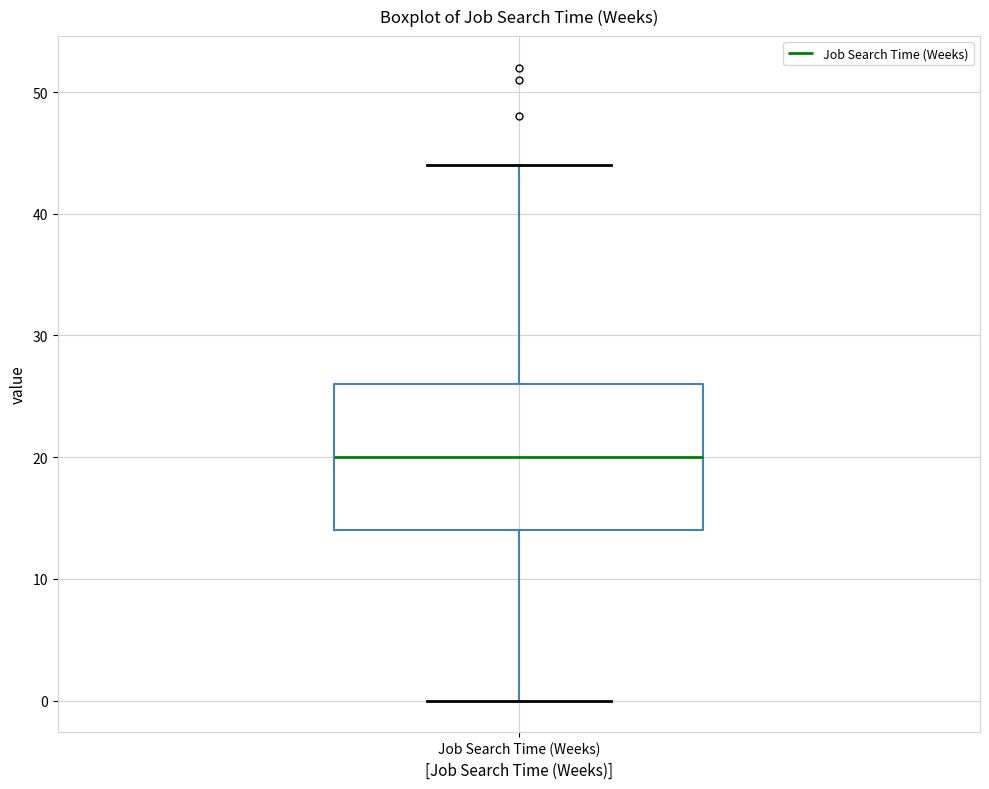

Where is the lower edge of the box for Job Search Time (Weeks) on the y-axis? The values are not printed on the chart, so give them approximately, as read against the axis.

14